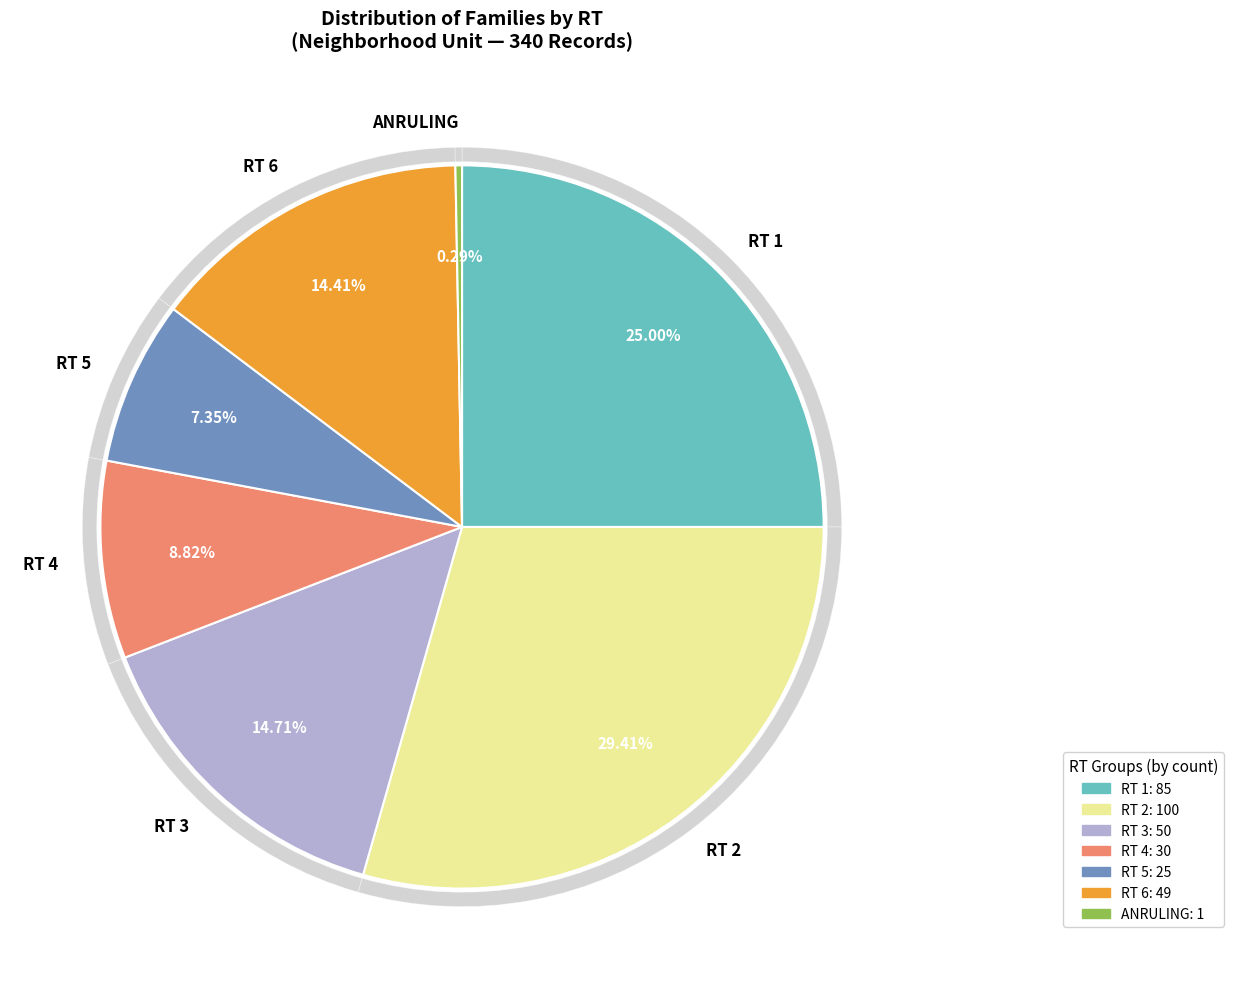

To the nearest percent, what is the combined percentage of RT 6 and ANRULING?

15%